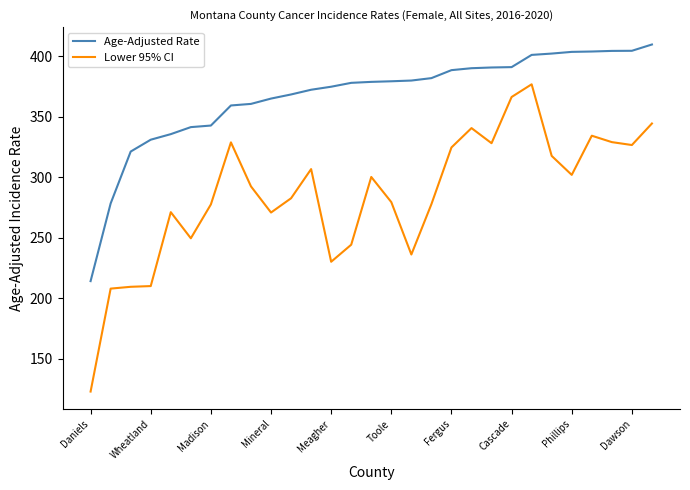

What is the difference between the maximum and minimum values in the Lower 95% CI series?

254.0